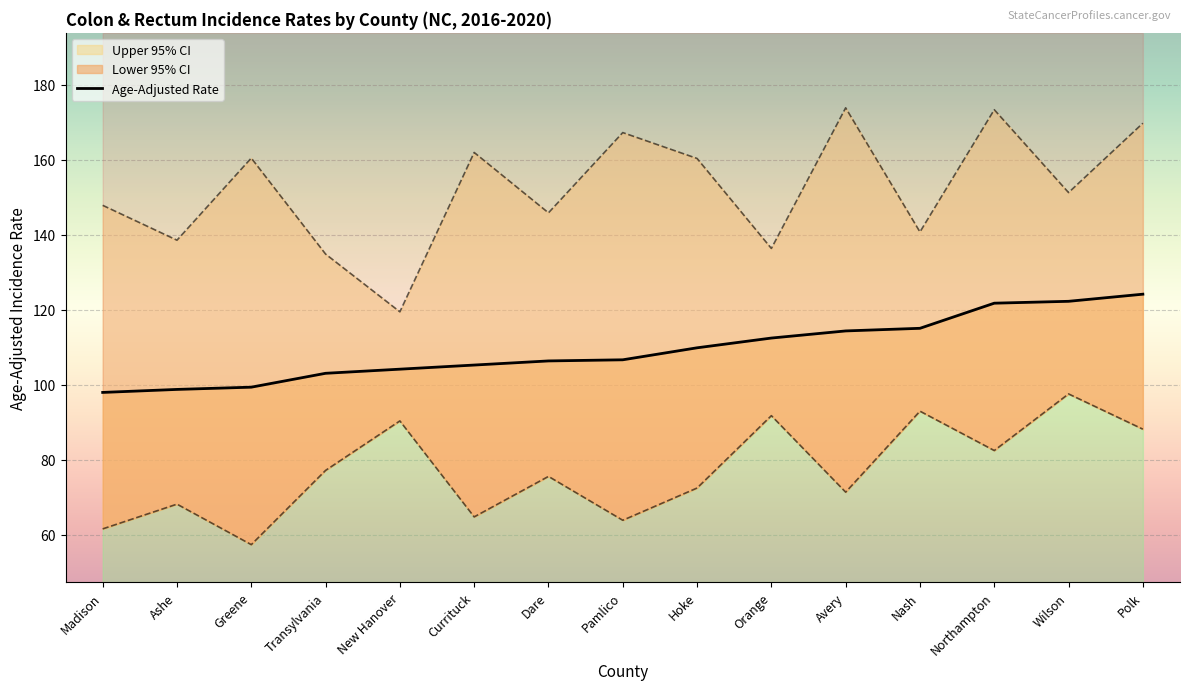

Between Avery and Hoke, which is larger?

Avery